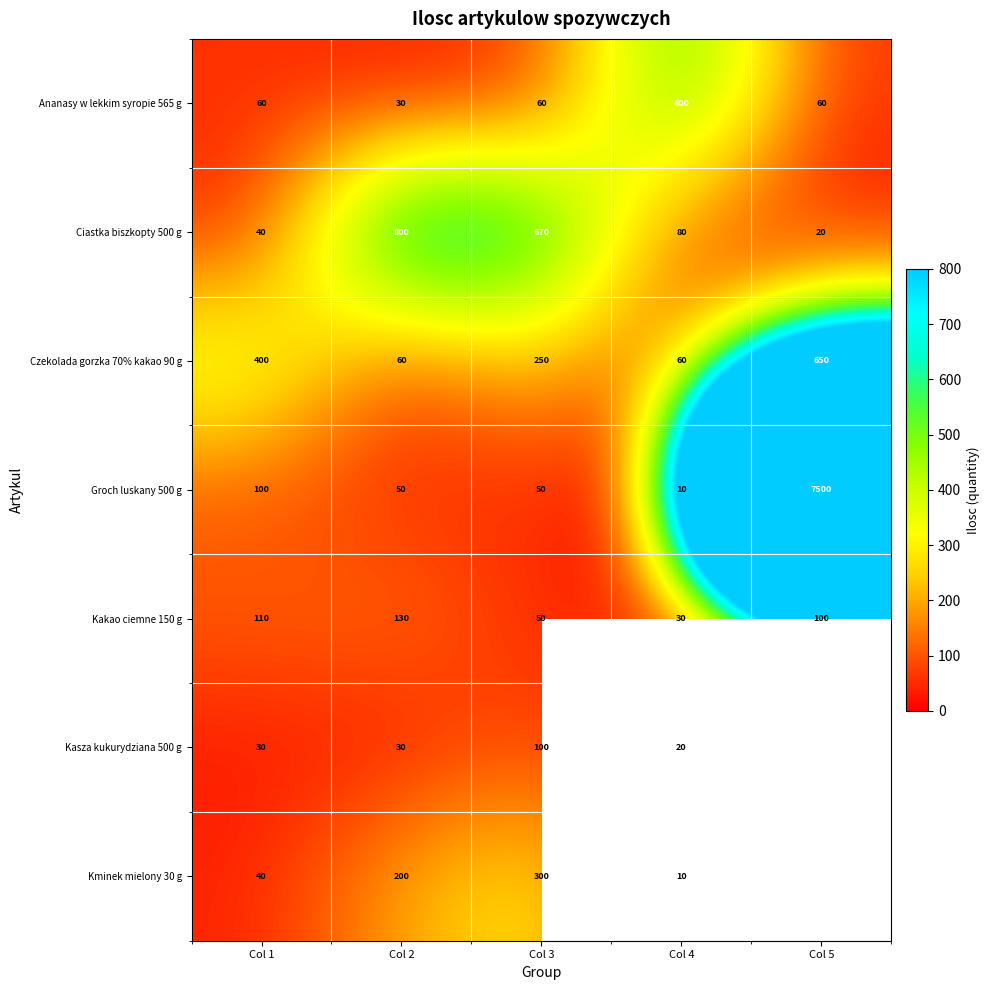

What is the difference between the highest and lowest values at Col 3?

620